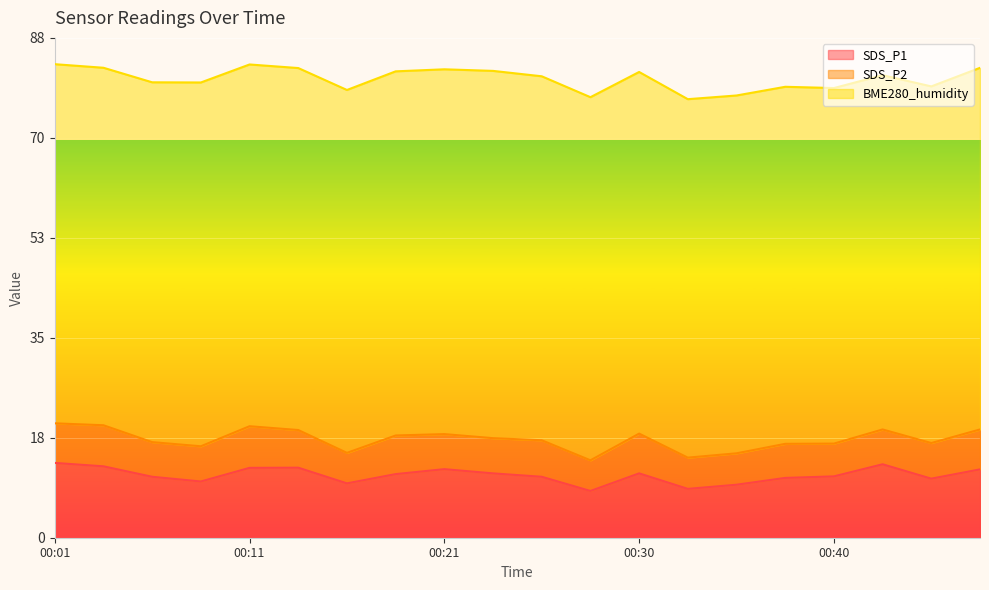

How many series are shown in this chart?

3